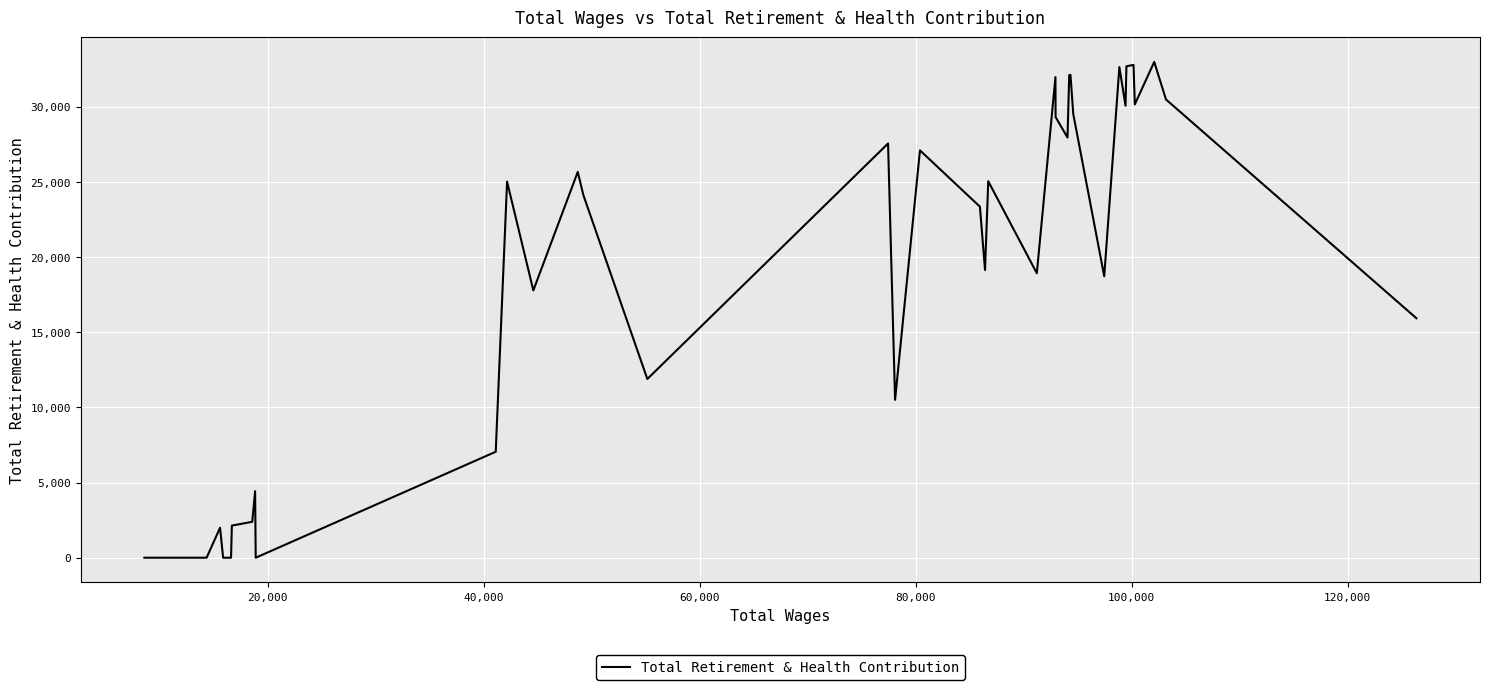

What is the greatest value displayed?

32977